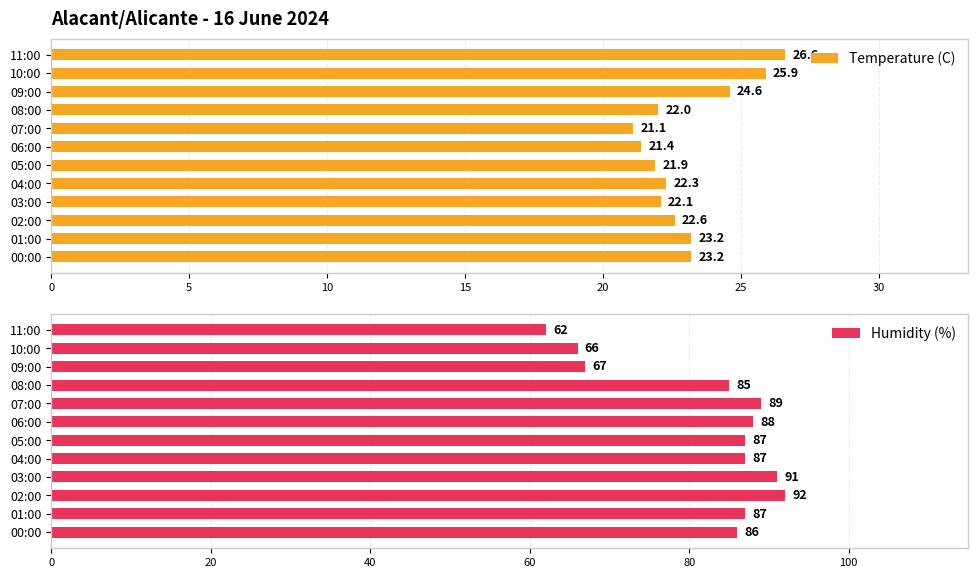

What is the approximate value of Temperature (C) at 11:00?

26.6